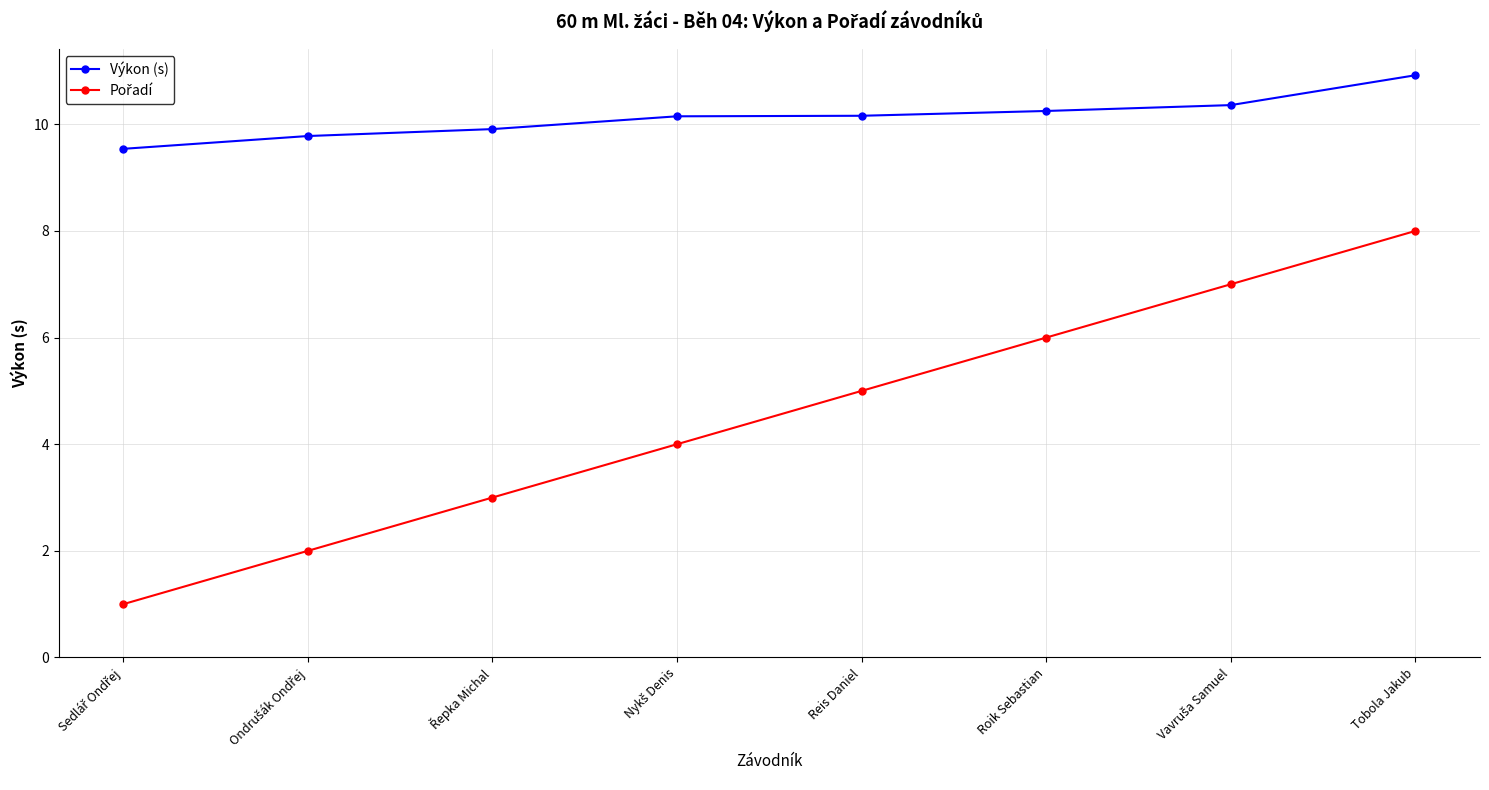

What is the label of the 1st point from the right?

Tobola Jakub